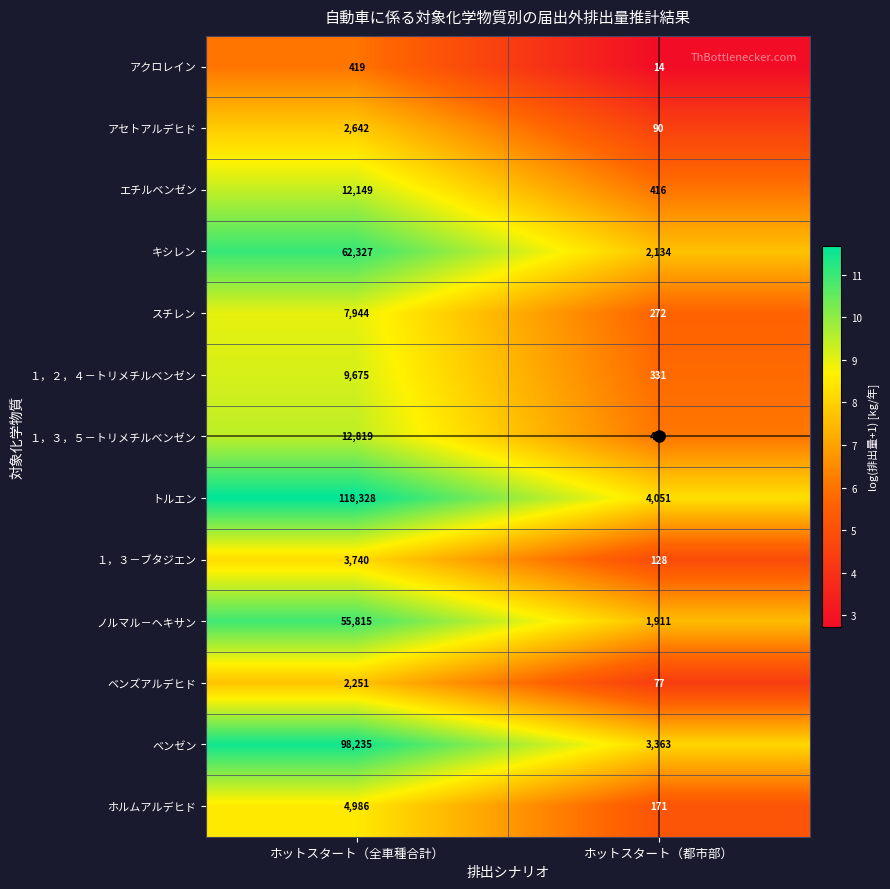

Which series has the largest total across all categories?

トルエン